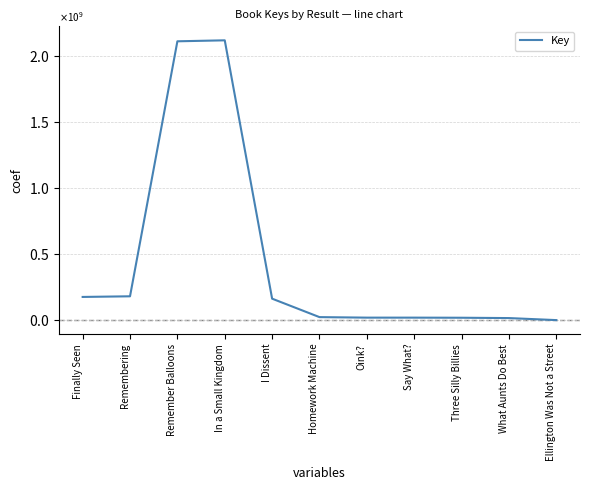

Is this an area chart (filled region under the line)?

No